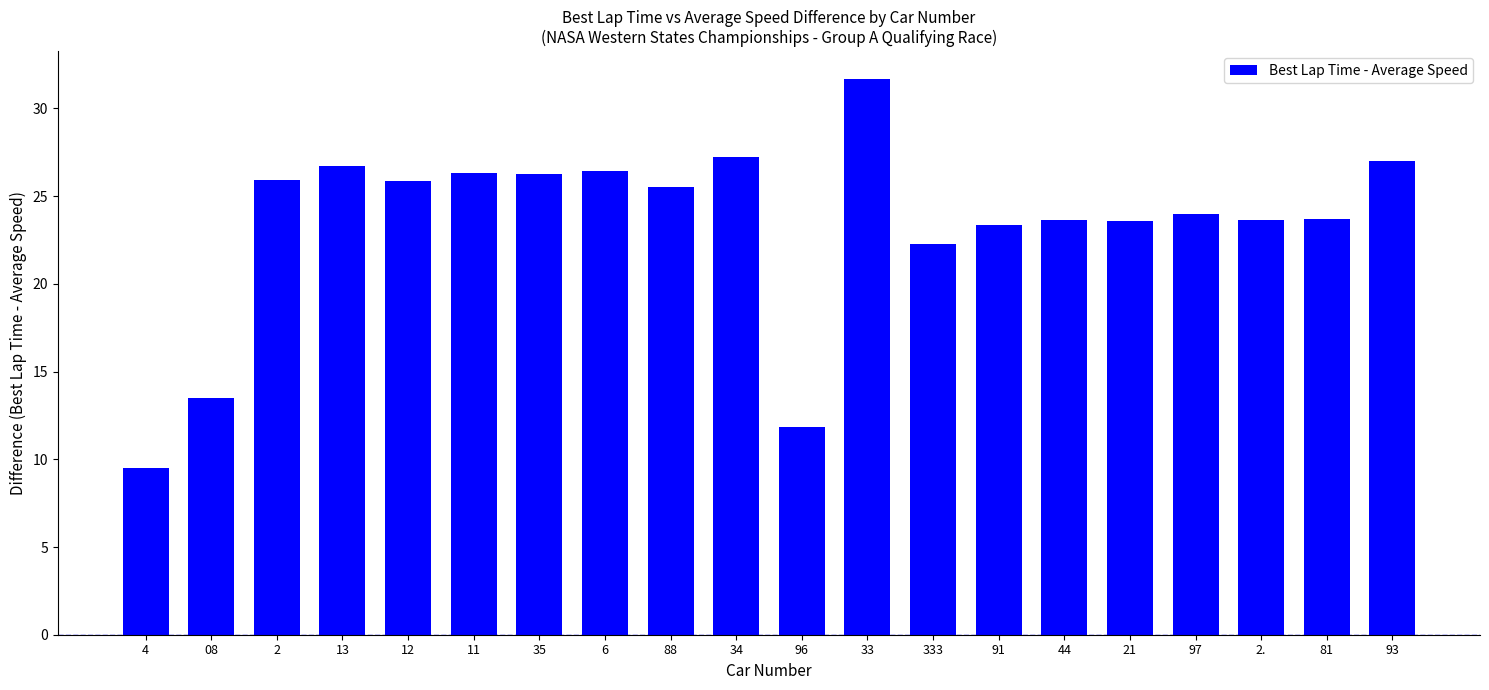

Which category has the lowest value across all series?

4